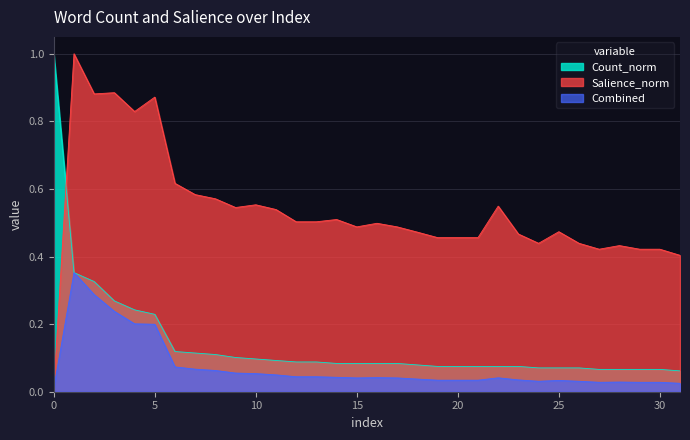

Does the chart have visible grid lines?

Yes